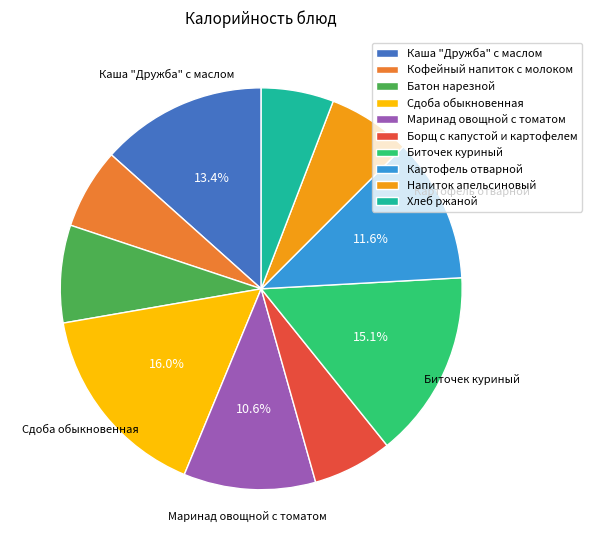

Which category has the biggest portion of the pie?

Сдоба обыкновенная